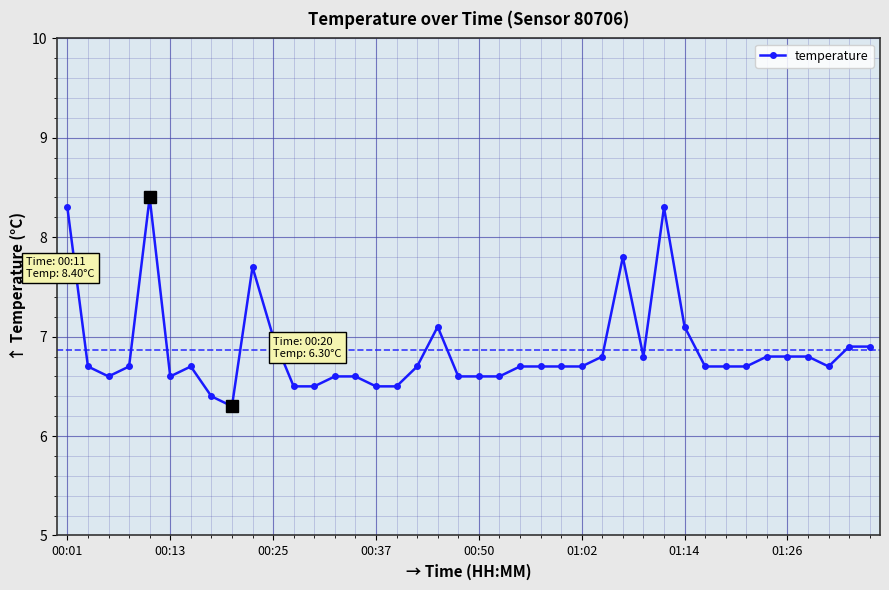

True or false: there are more than 0 points higher than both neighbors.

True